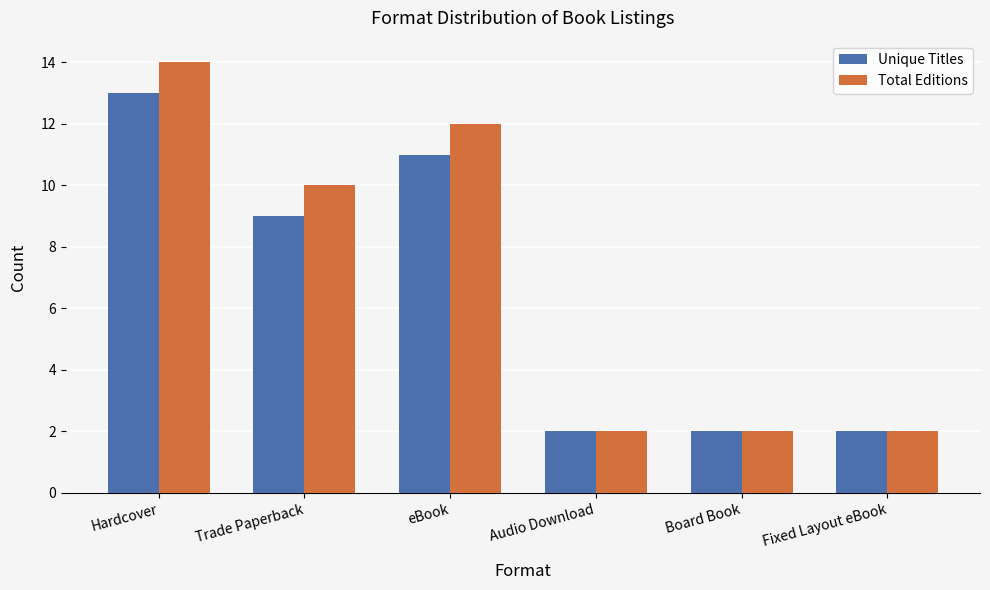

Count the Total Editions values in the range 2 to 12.

5